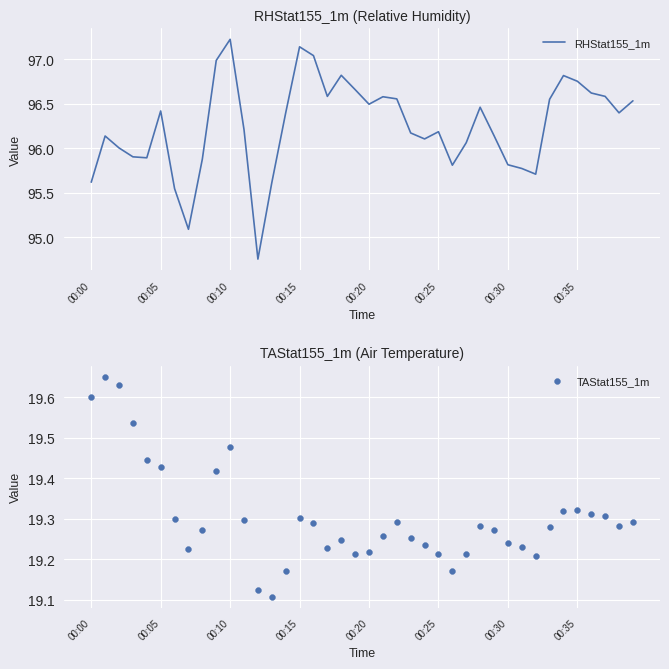

At which label does RHStat155_1m reach its peak?

00:10